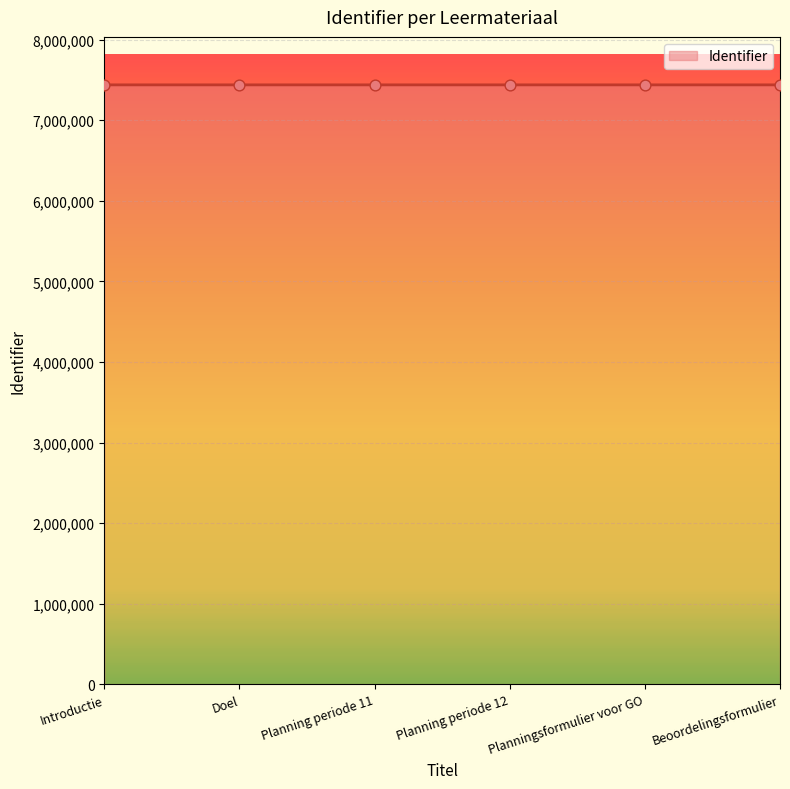

Approximately how many times larger is the value at Introductie compared to Doel?

1.0